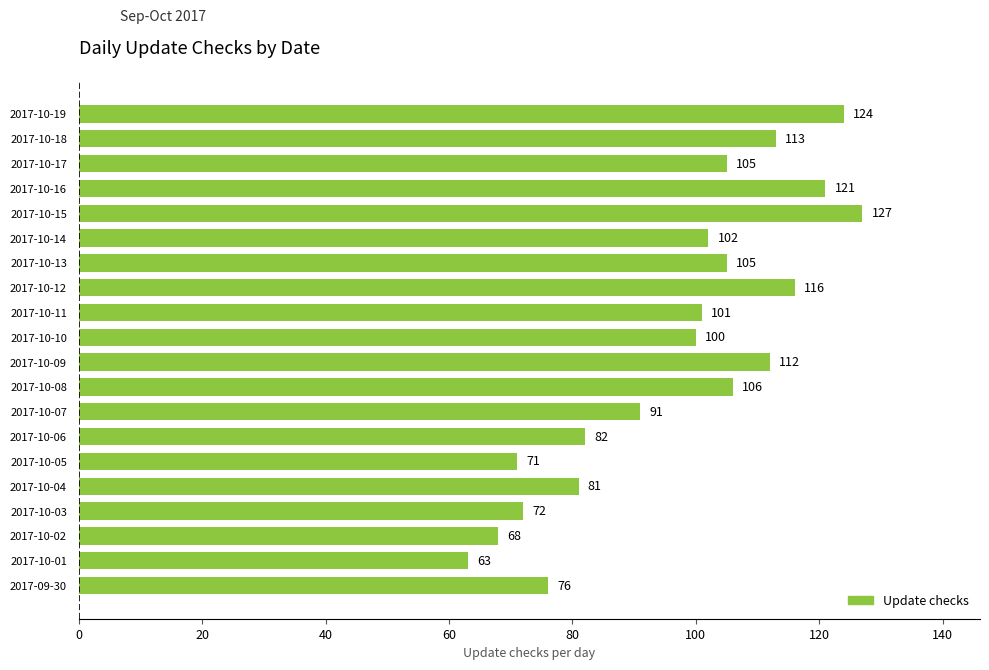

What is the minimum value shown in the chart?

63